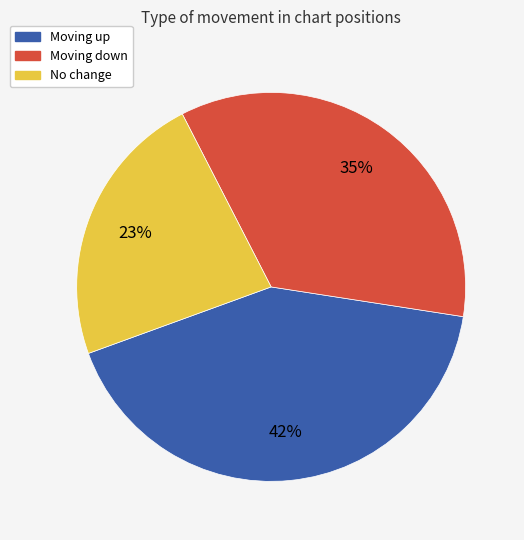

Is there a majority slice in this chart?

No